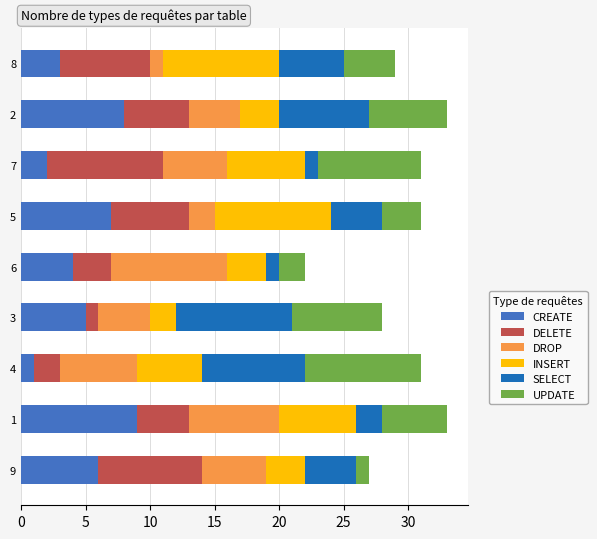

Which category has the lowest value in the CREATE series?

4